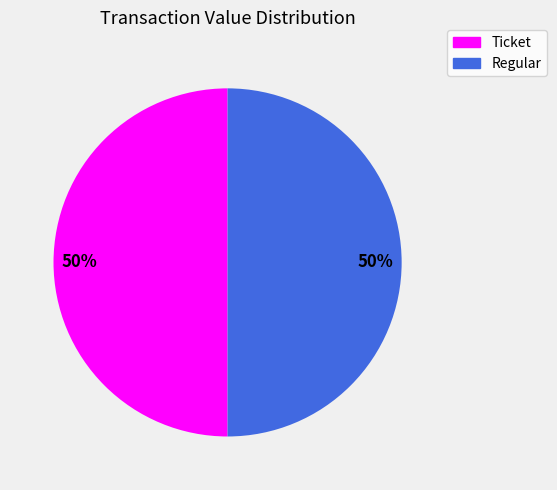

What percentage is the Ticket slice, to the nearest percent?

50%